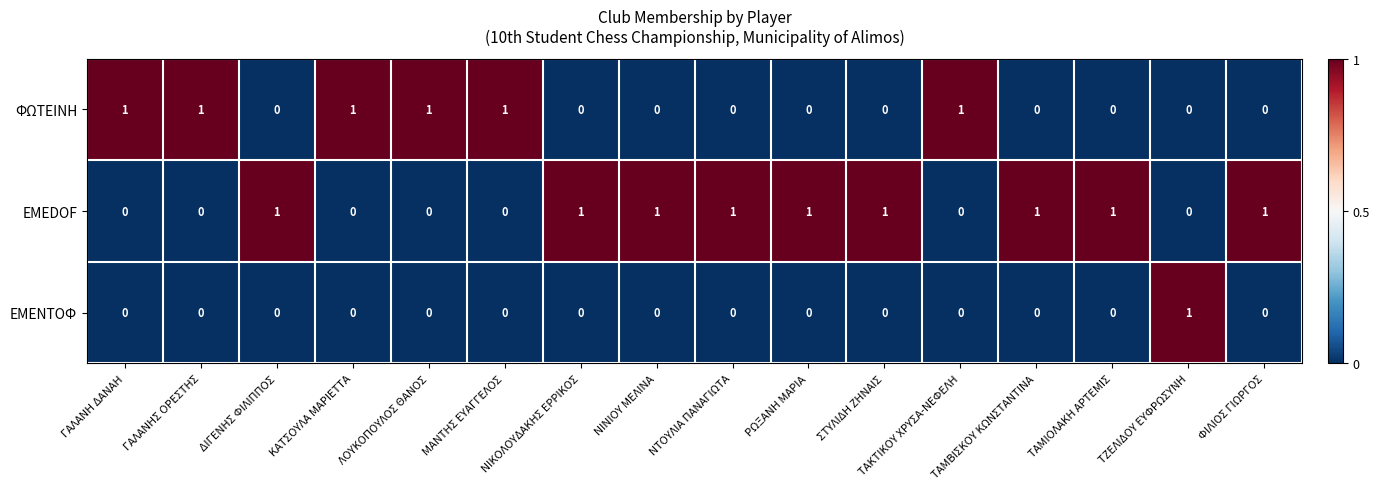

What is the sum of all ΦΩΤΕΙΝΗ values?

6